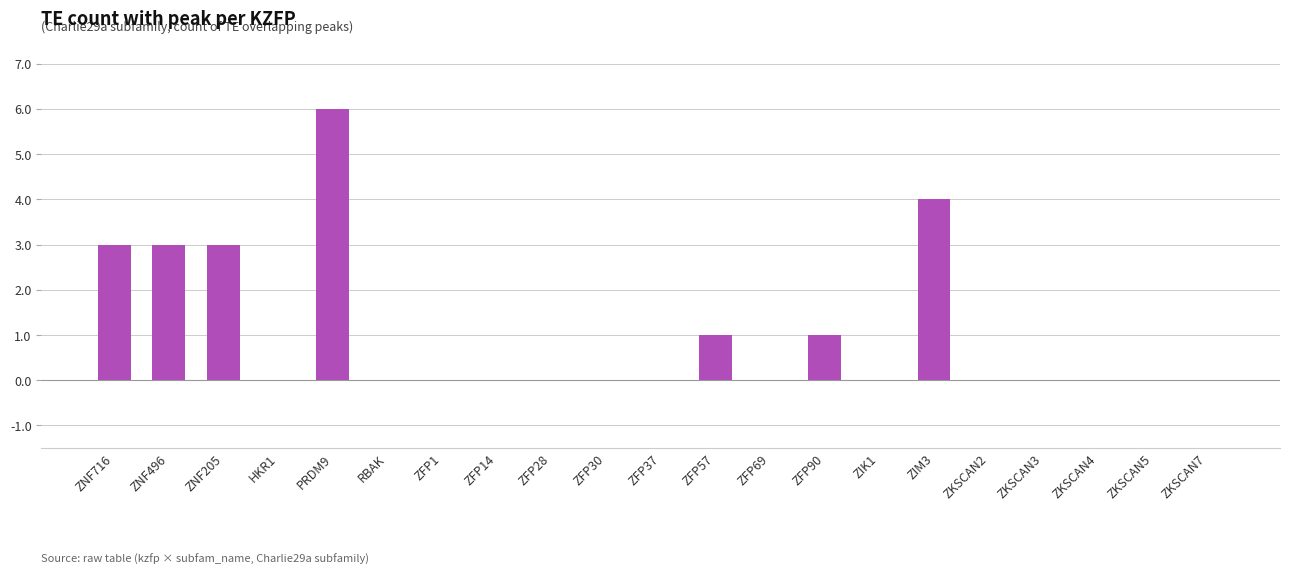

What is the greatest value displayed?

6